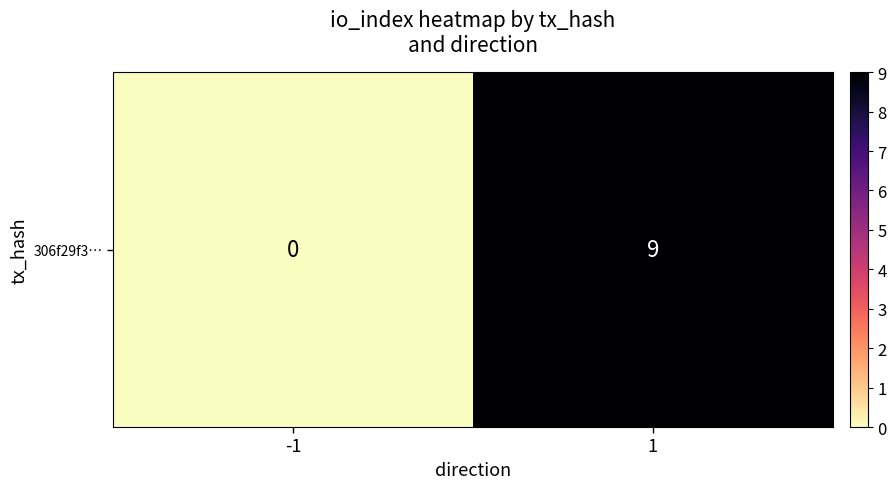

The value at 1 is 9. True or false?

True